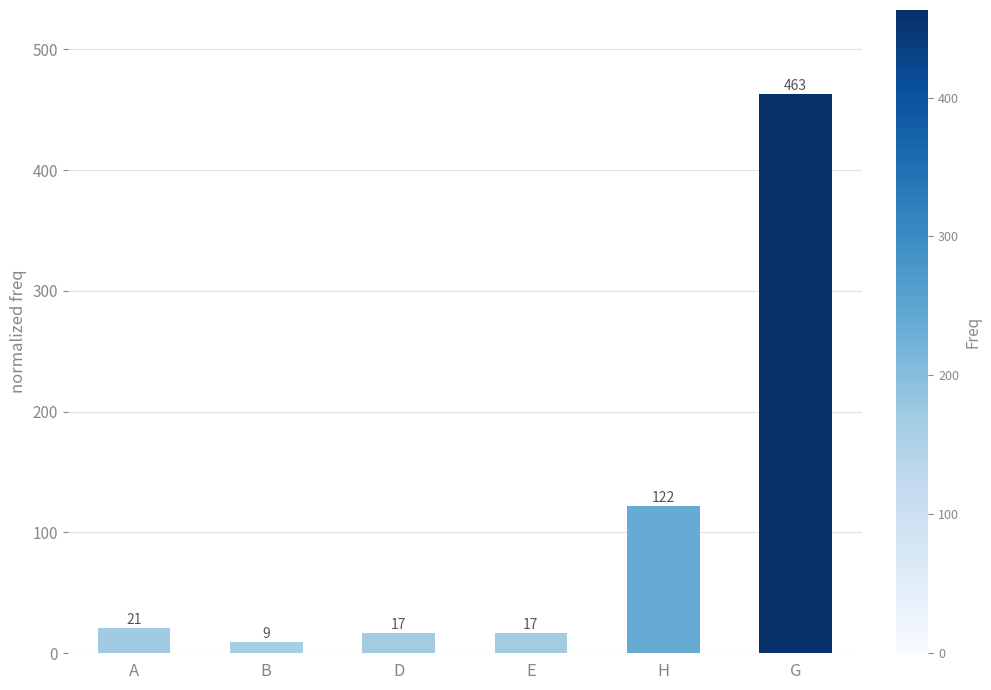

What is the change in value from A to G?

+442